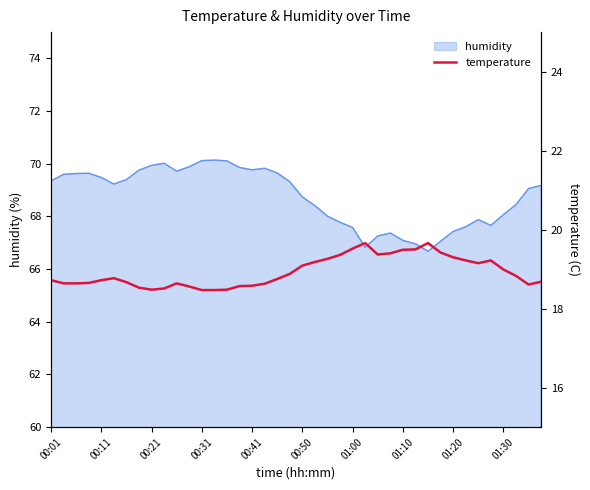

Reading left to right, what are all the values shown in this chart?

18.7	18.6	18.6	18.6	18.7	18.8	18.7	18.5	18.5	18.5	18.6	18.6	18.5	18.5	18.5	18.6	18.6	18.6	18.8	18.9	19.1	19.2	19.3	19.4	19.5	19.7	19.4	19.4	19.5	19.5	19.7	19.4	19.3	19.2	19.1	19.2	19.0	18.8	18.6	18.7